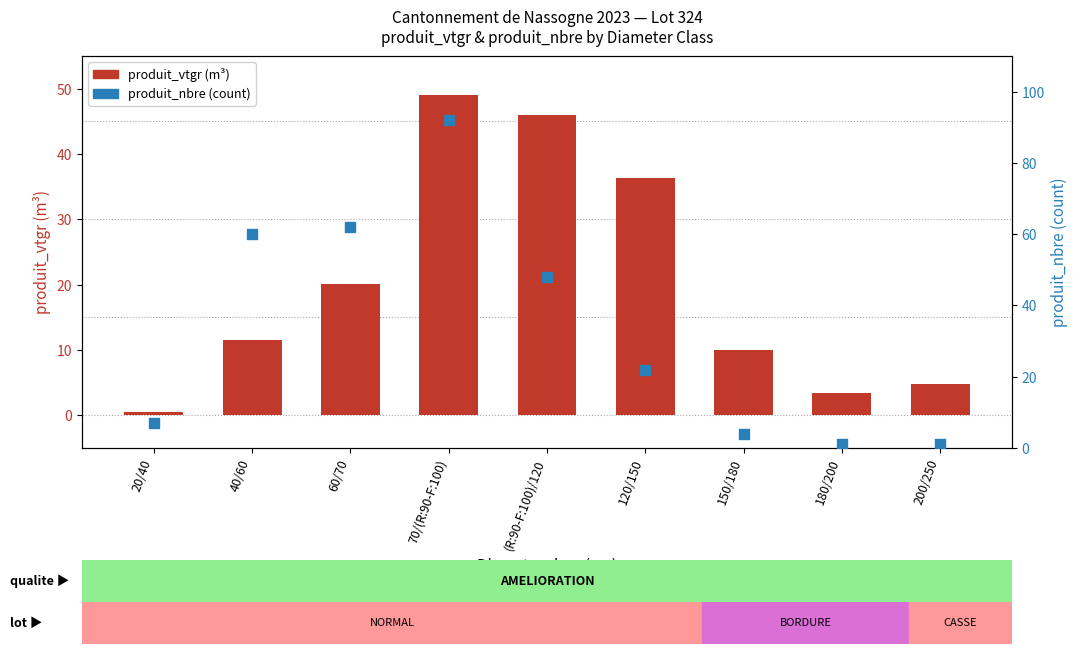

Which series has the largest Y range (max minus min)?

produit_nbre (count)